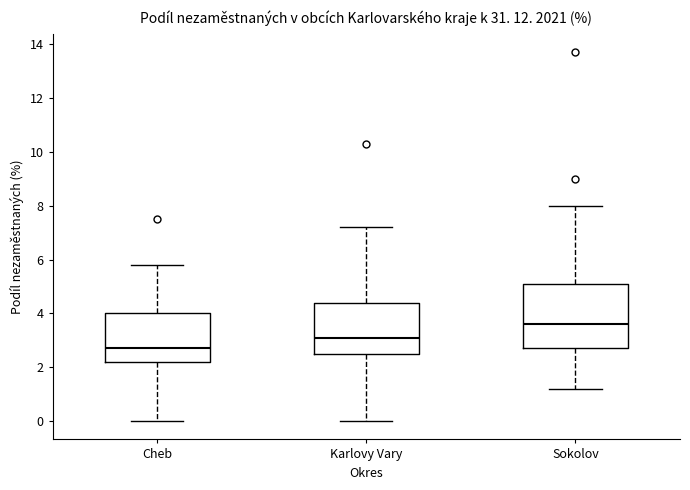

Where does the upper whisker of the box for Sokolov end on the y-axis? The values are not printed on the chart, so give them approximately, as read against the axis.

8.0